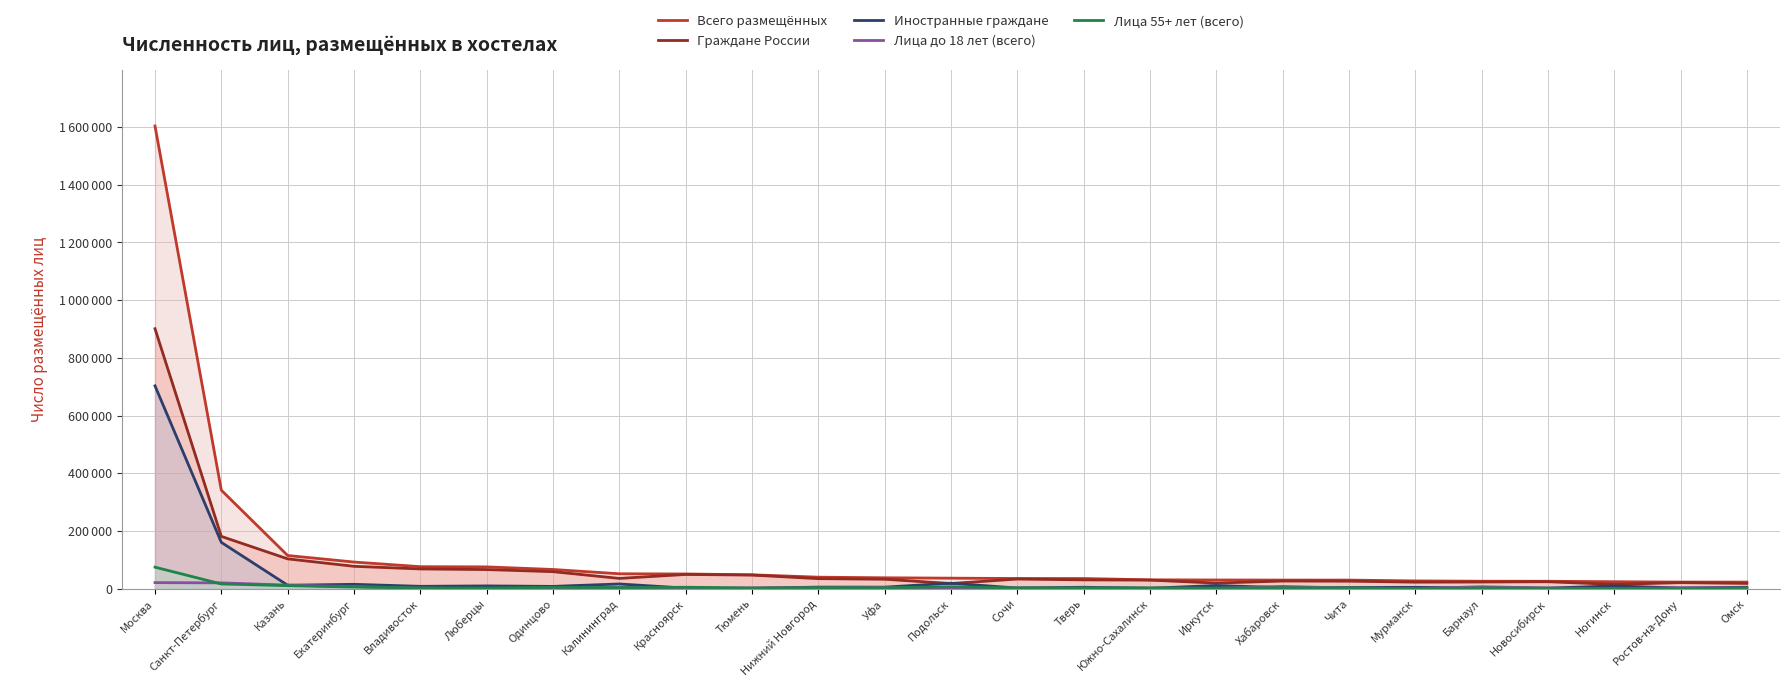

Reading left to right, what are all the values shown in this chart?

Всего размещённых: 1603955	341113	114675	92010	75937	75207	66241	51310	50641	47775	39530	37428	36119	34959	34811	30367	29781	29454	29433	26585	25447	25342	23749	22530	22526
Граждане России: 901033	180930	103061	77248	68121	65946	58658	35336	48973	46860	34468	32424	17496	33076	30181	29366	19069	26162	25695	22306	22843	23767	14522	20645	17959
Иностранные граждане: 702922	160183	11614	14762	7816	9261	7583	15974	1668	915	5062	5004	18623	1883	4630	1001	10712	3292	3738	4279	2604	1575	9227	1885	4567
Лица до 18 лет (всего): 20649	19789	11966	6981	1447	28	265	4172	946	1959	2482	4078	55	1924	1012	1316	535	7457	1848	77	6360	1769	20	2452	2001
Лица 55+ лет (всего): 74217	16016	10120	5322	2452	1908	4446	3325	4625	1978	3016	2852	6235	2374	2845	2436	1548	3128	2346	127	2345	1091	312	767	1621